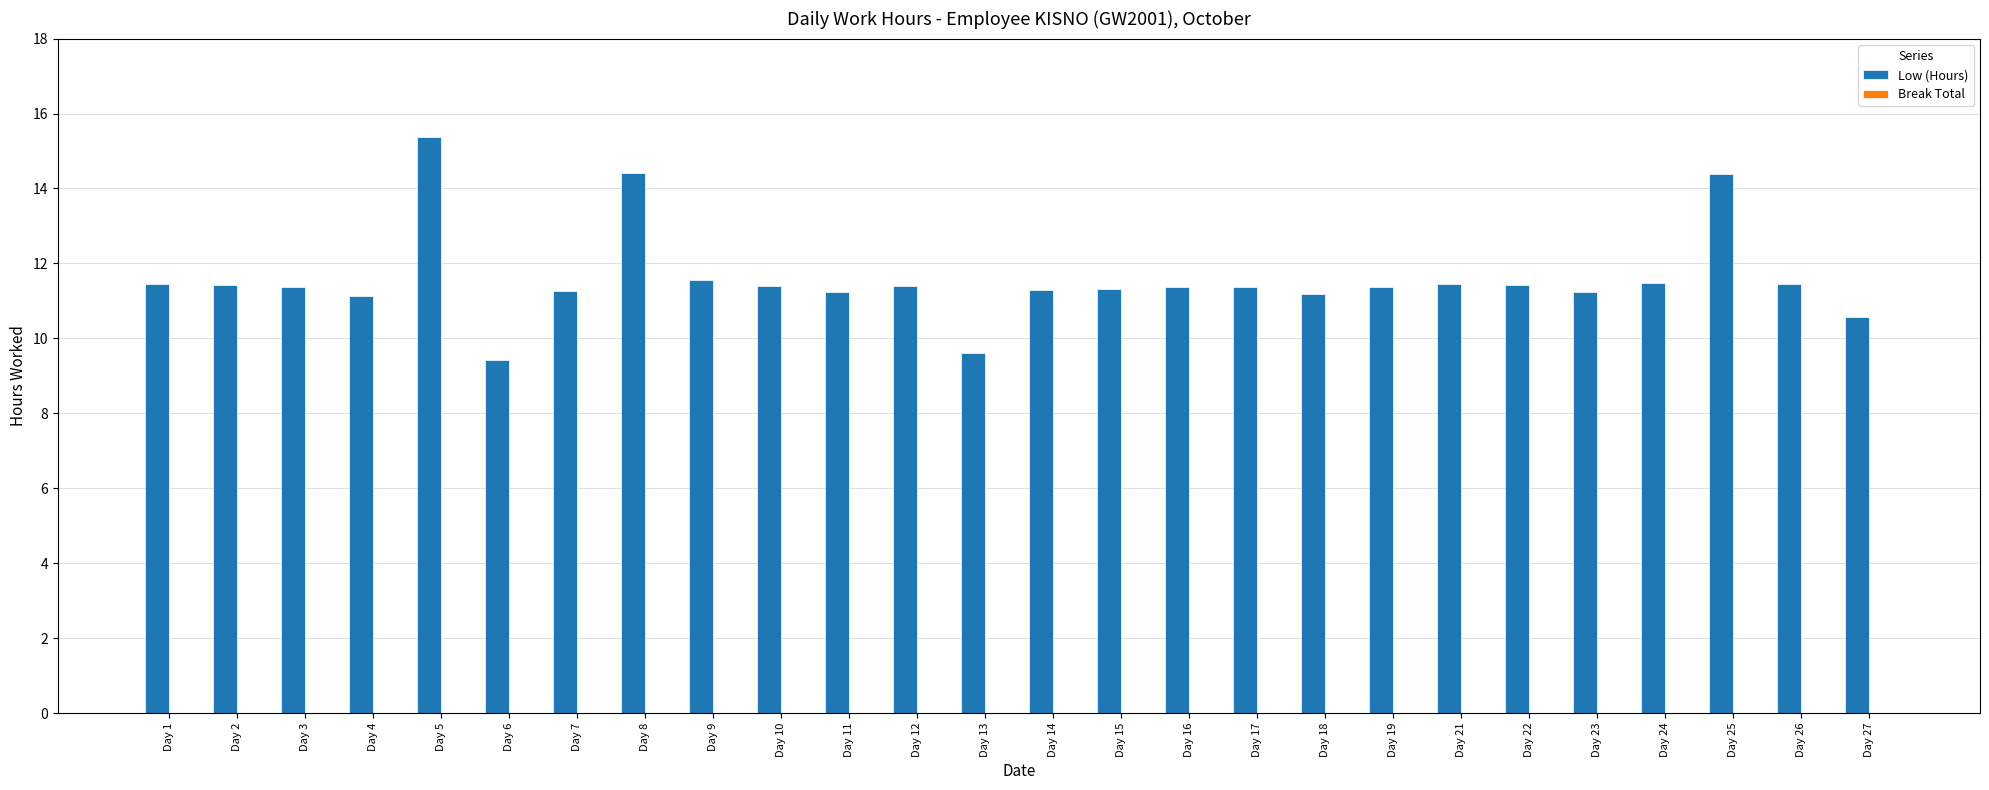

Which category has the highest value across all series?

Day 5